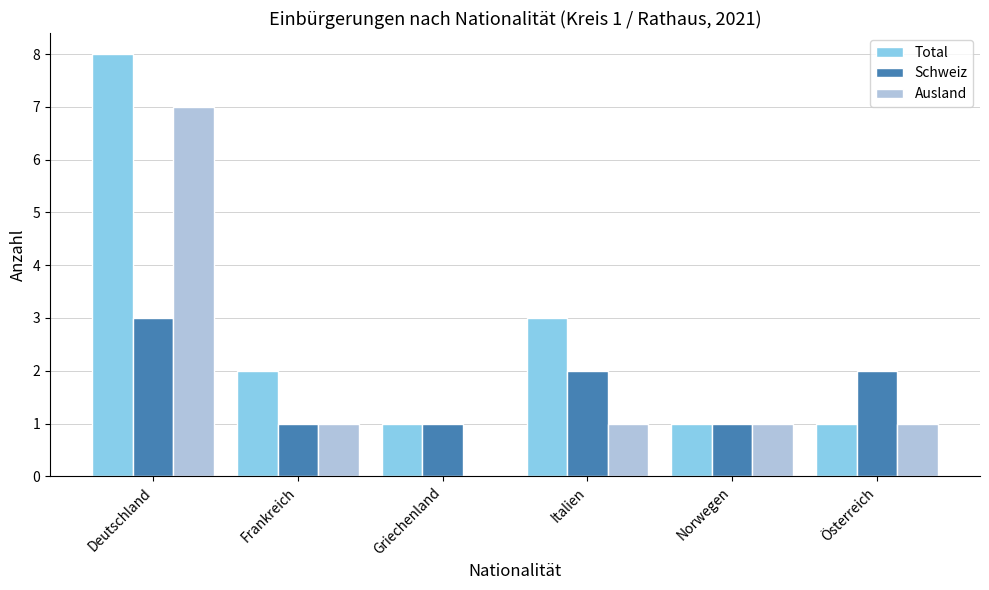

The value of Ausland at Deutschland is 2. True or false?

False